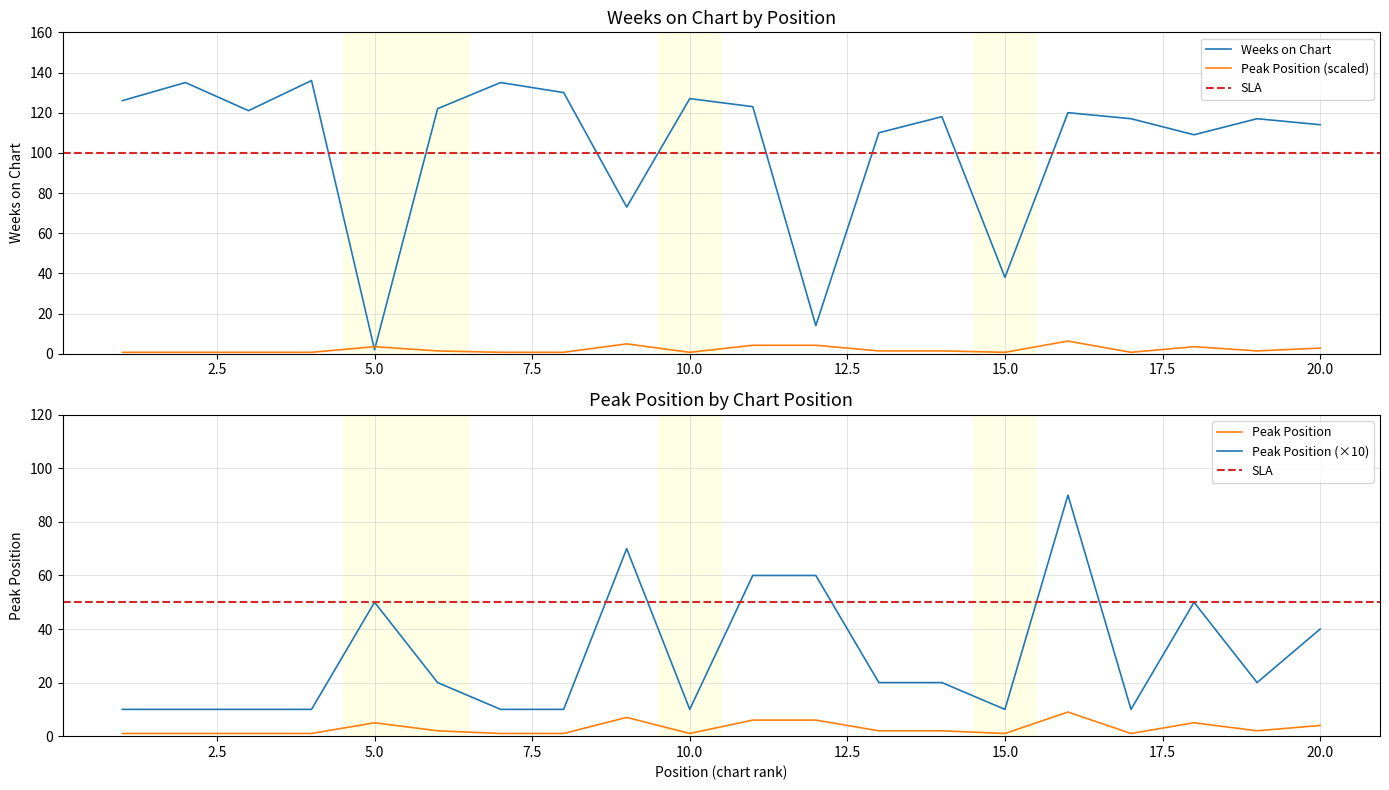

Reading left to right, extract all data points from this chart.

Weeks on Chart: 126.0	135.0	121.0	136.0	2.0	122.0	135.0	130.0	73.0	127.0	123.0	14.0	110.0	118.0	38.0	120.0	117.0	109.0	117.0	114.0
Peak Position: 0.7	0.7	0.7	0.7	3.5	1.4	0.7	0.7	4.9	0.7	4.2	4.2	1.4	1.4	0.7	6.3	0.7	3.5	1.4	2.8